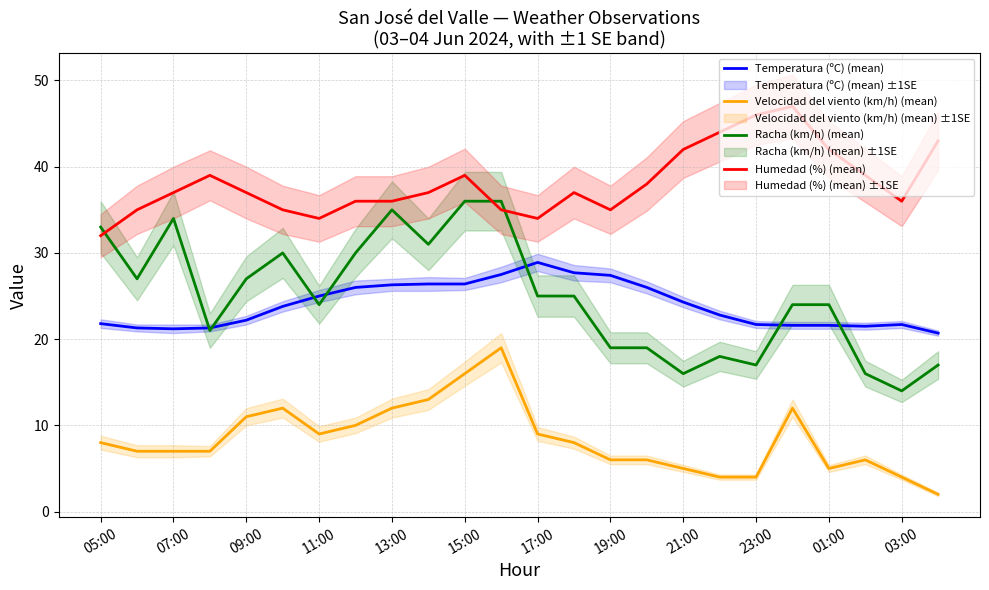

Reading left to right, what are all the values shown in this chart?

Temperatura (ºC) (mean): 21.8	21.3	21.2	21.3	22.2	23.8	25.0	26.0	26.3	26.4	26.4	27.5	28.9	27.7	27.4	26.0	24.3	22.8	21.7	21.6	21.6	21.5	21.7	20.7
Velocidad del viento (km/h) (mean): 8.0	7.0	7.0	7.0	11.0	12.0	9.0	10.0	12.0	13.0	16.0	19.0	9.0	8.0	6.0	6.0	5.0	4.0	4.0	12.0	5.0	6.0	4.0	2.0
Racha (km/h) (mean): 33.0	27.0	34.0	21.0	27.0	30.0	24.0	30.0	35.0	31.0	36.0	36.0	25.0	25.0	19.0	19.0	16.0	18.0	17.0	24.0	24.0	16.0	14.0	17.0
Humedad (%) (mean): 32.0	35.0	37.0	39.0	37.0	35.0	34.0	36.0	36.0	37.0	39.0	35.0	34.0	37.0	35.0	38.0	42.0	44.0	46.0	47.0	42.0	39.0	36.0	43.0